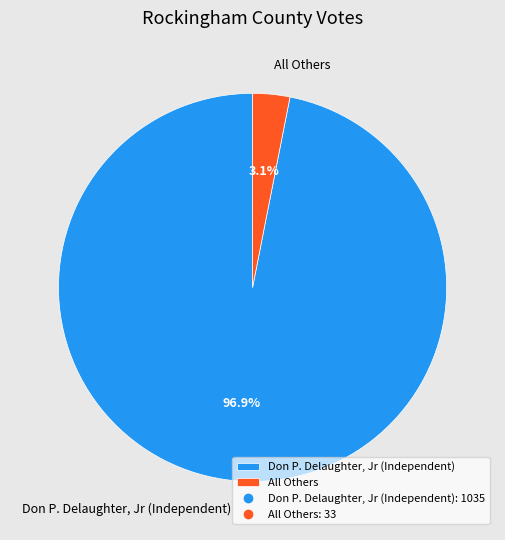

Which category accounts for the majority?

Don P. Delaughter, Jr (Independent)